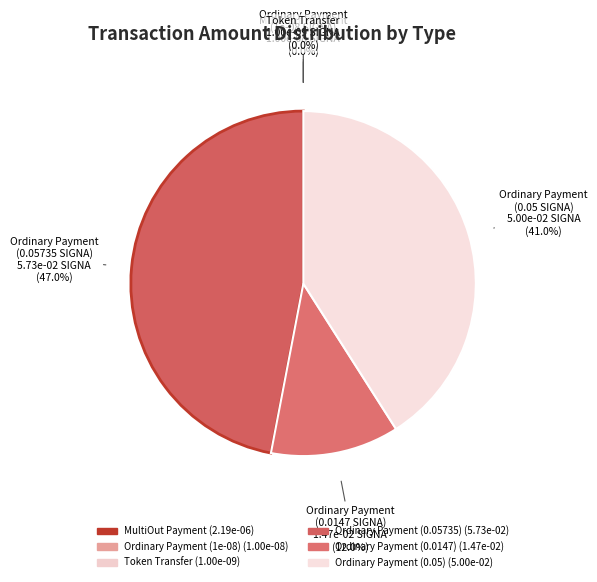

The Ordinary Payment (1e-08) slice represents 0% of the pie. True or false?

True